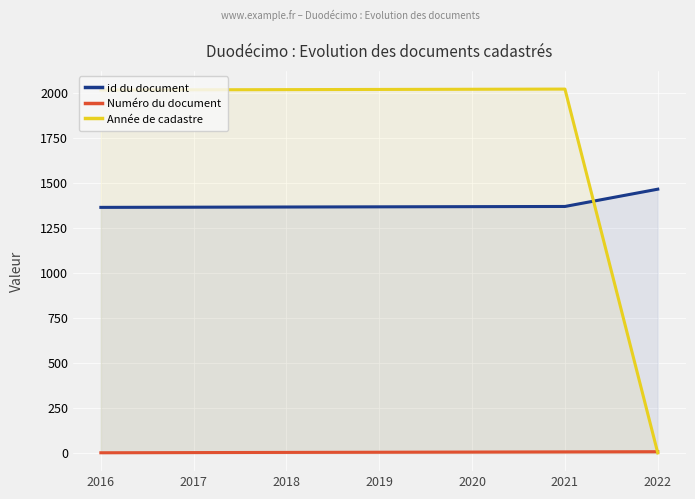

What are all the series names shown in the legend?

id du document, Numéro du document, Année de cadastre